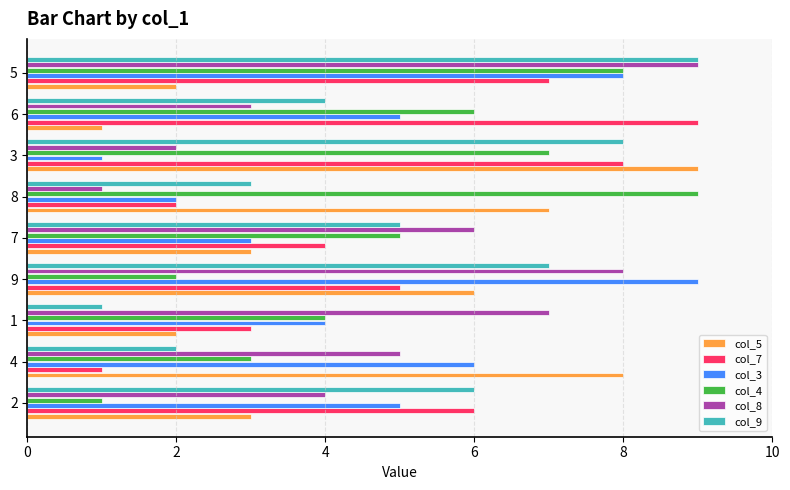

What is the difference between the maximum and minimum values in the col_5 series?

8